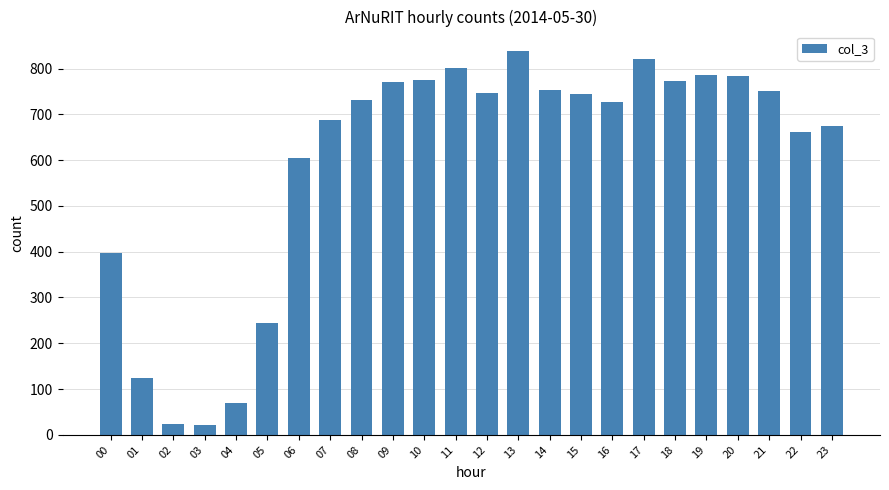

What is the change in value from 10 to 21?

-25